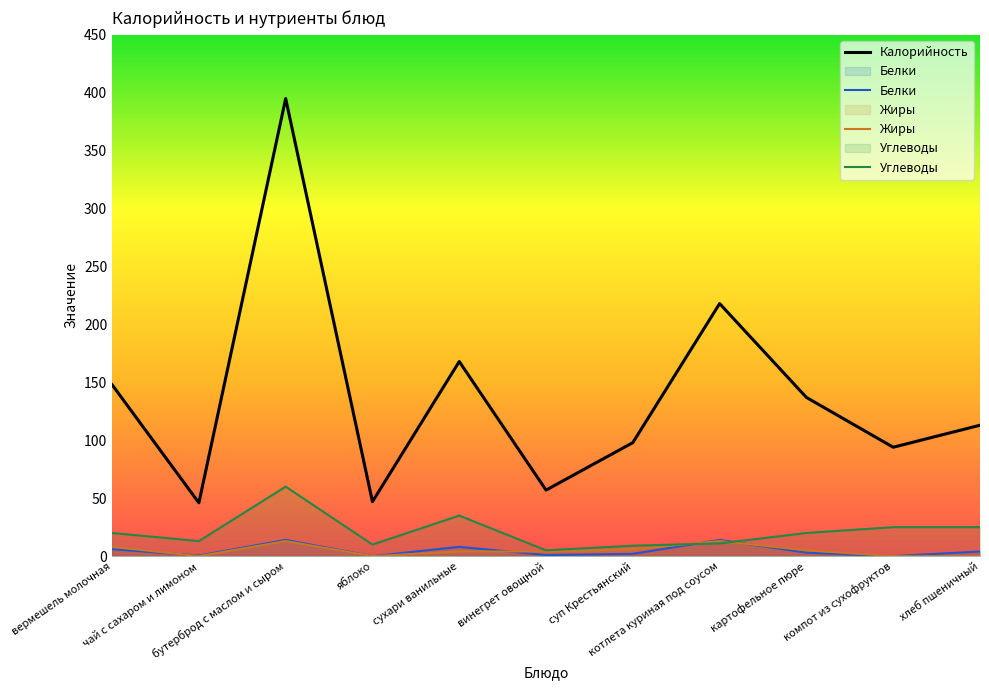

Does the chart display data point markers on the line(s)?

No